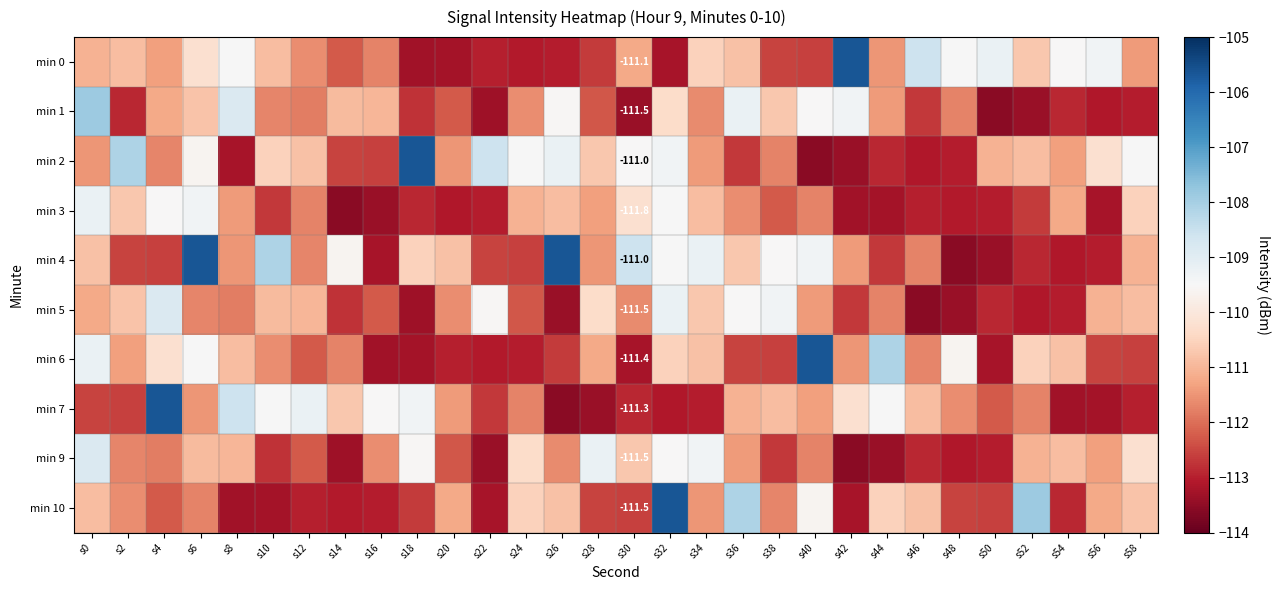

Rank the series by their maximum value, from highest to lowest.

min 0, min 2, min 4, min 6, min 7, min 10, min 1, min 5, min 9, min 3